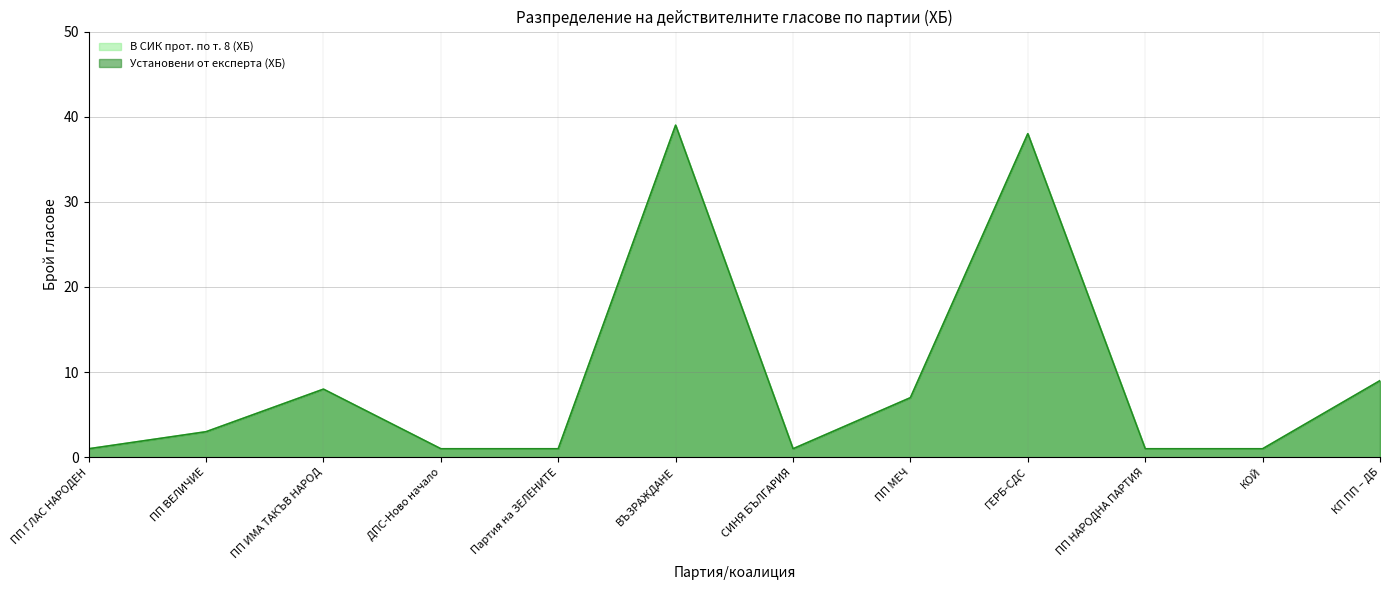

What is the maximum value for В СИК прот. по т. 8 (ХБ)?

39